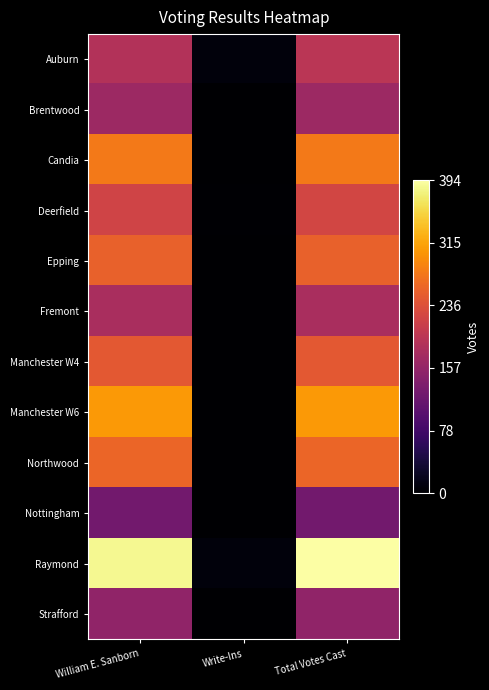

Which series changed the most between Write-Ins and Total Votes Cast?

Raymond